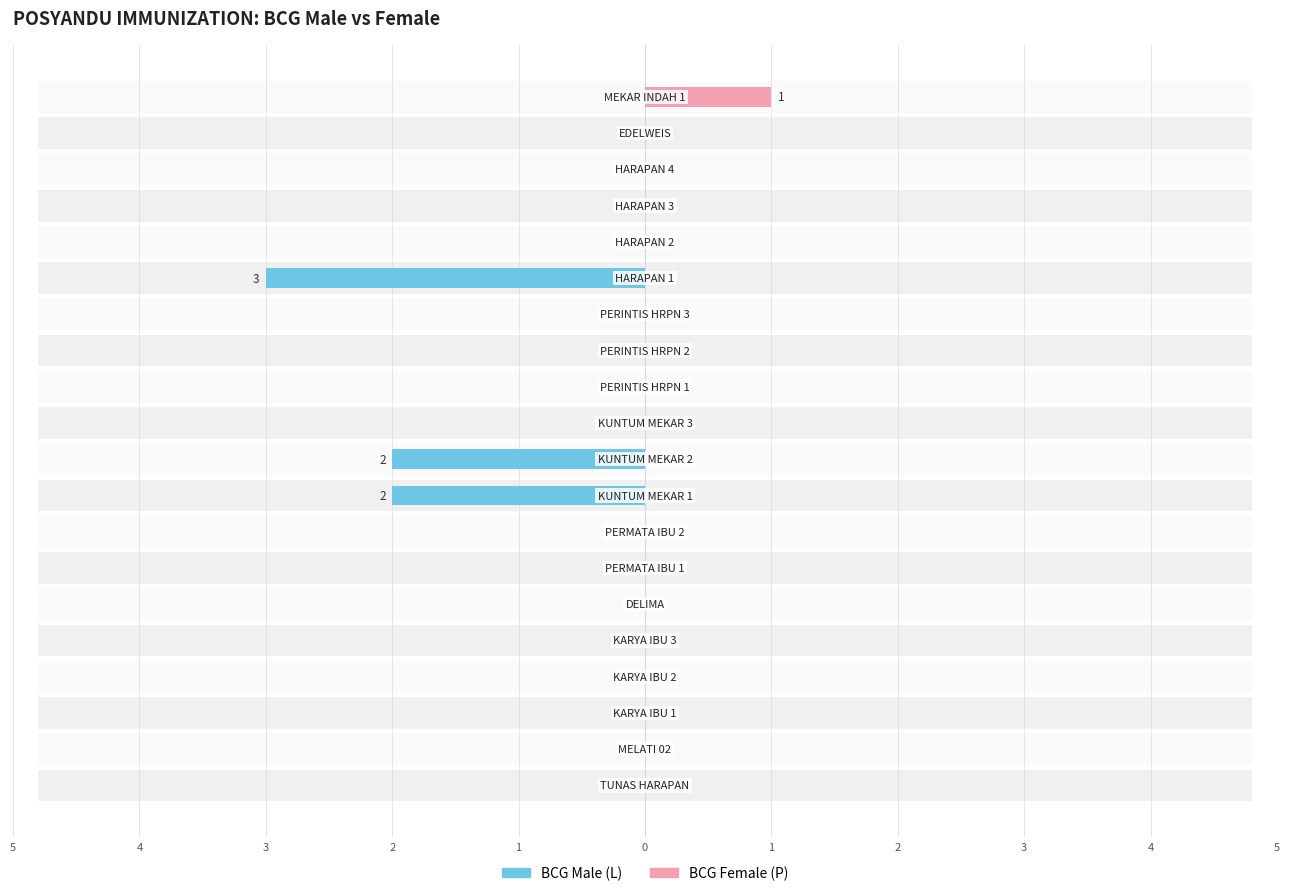

How many data points does each series have?

20